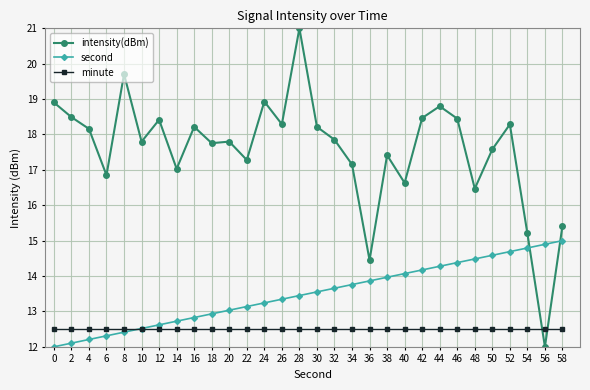

Which series has the largest total across all categories?

intensity(dBm)